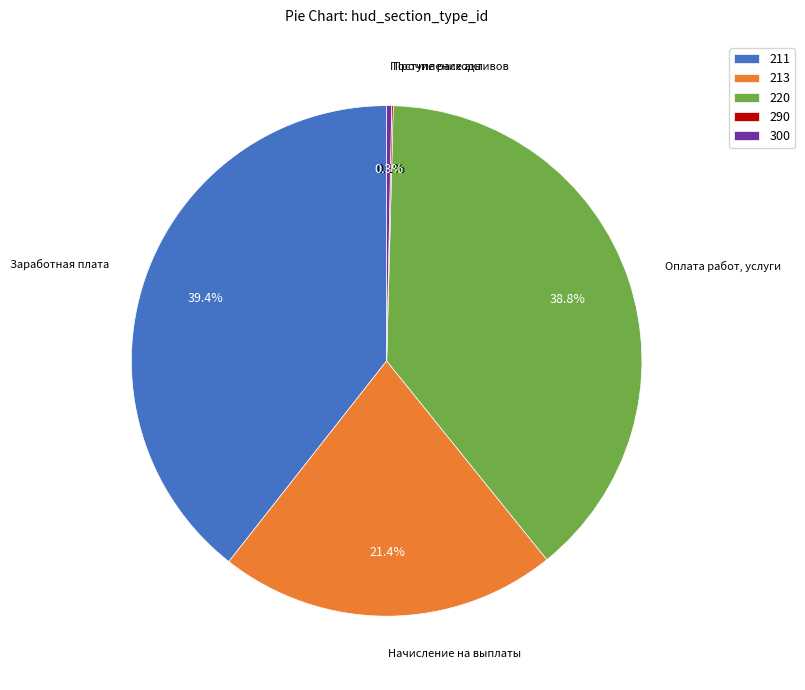

To the nearest percent, what is the average slice percentage?

20%